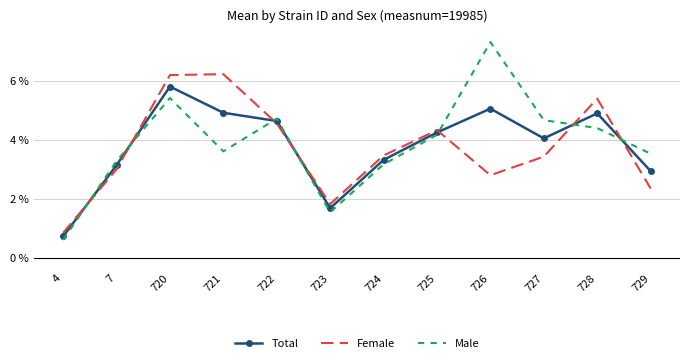

At 729, list the series in order from smallest to largest.

Female, Total, Male